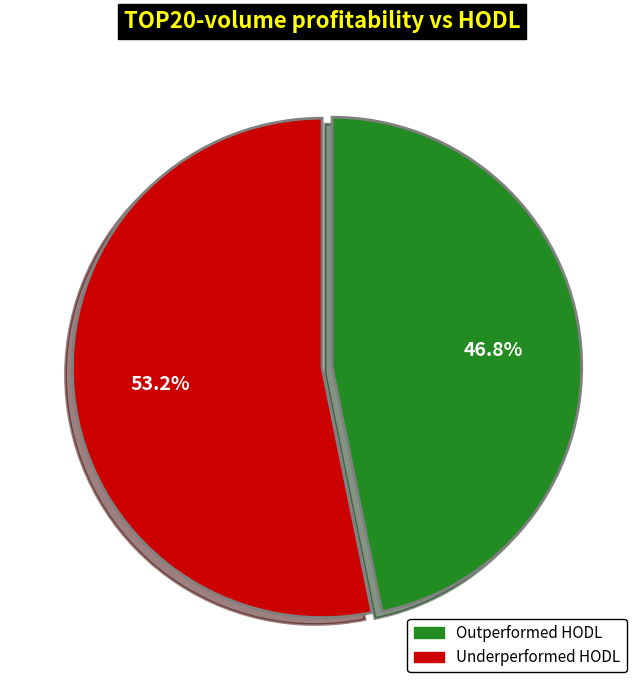

Is there a majority slice in this chart?

Yes